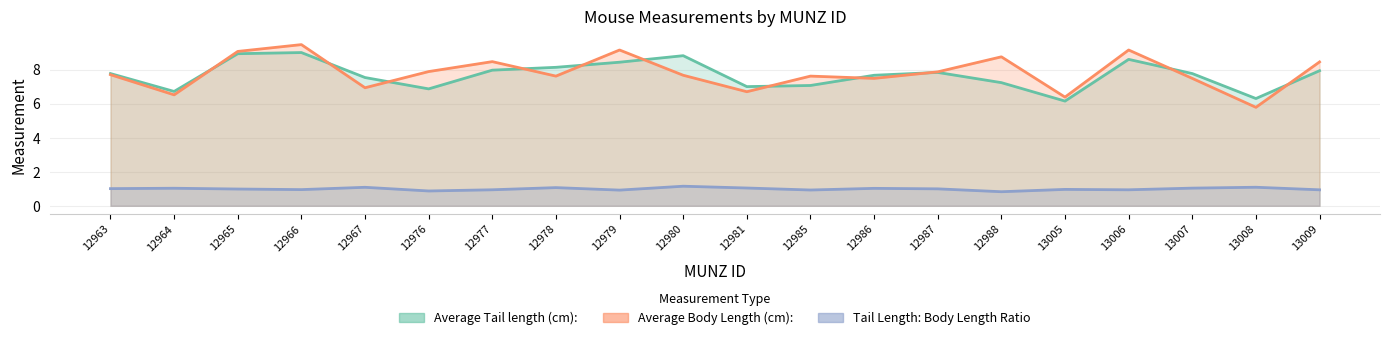

What is the value of the Average Tail length (cm): point at the 6th from the left?

6.9